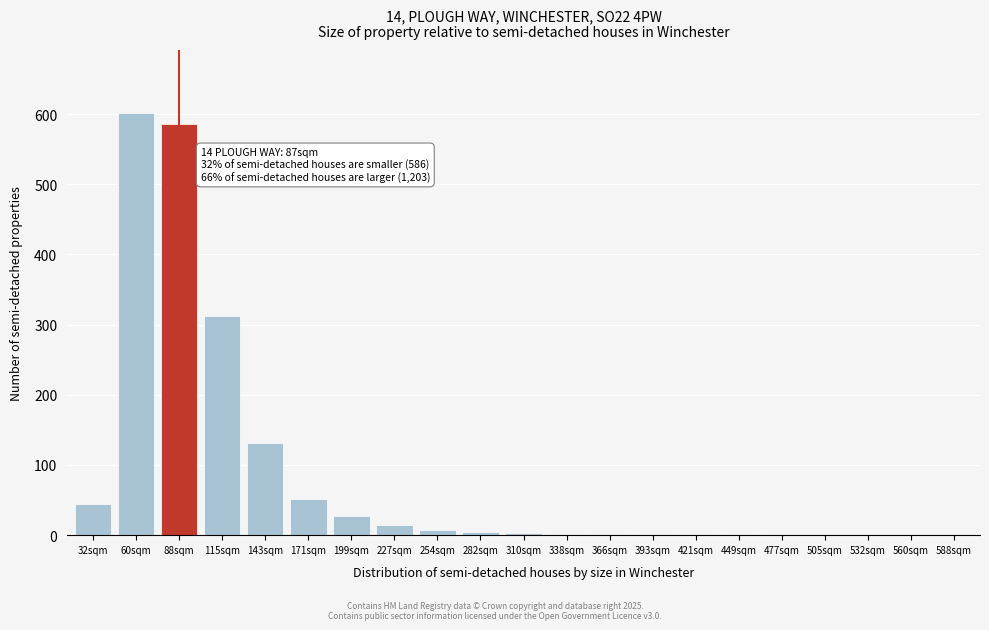

At which label is the value closest to 300?

115sqm